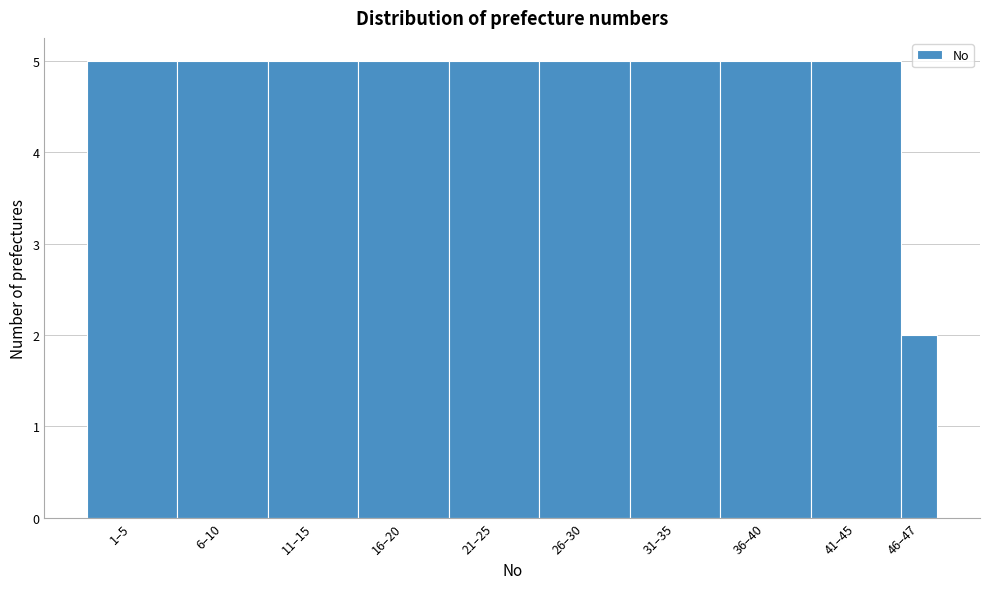

Reading right to left, list all the values displayed in this chart.

46–47=2	41–45=5	36–40=5	31–35=5	26–30=5	21–25=5	16–20=5	11–15=5	6–10=5	1–5=5